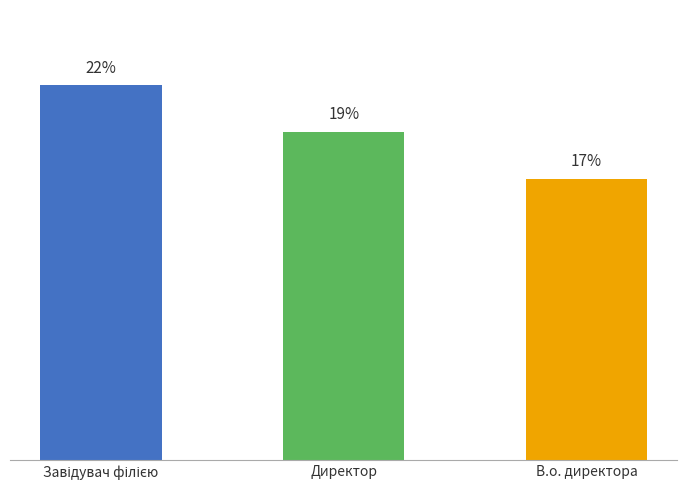

List the labels in order of value, largest first.

Завідувач філією, Директор, В.о. директора